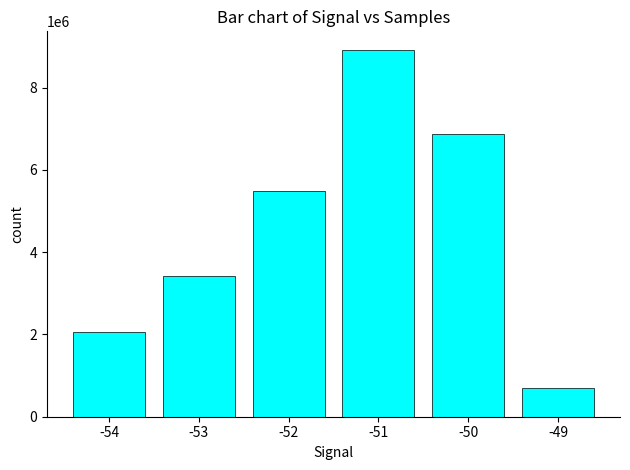

How many distinct data groups are displayed?

1